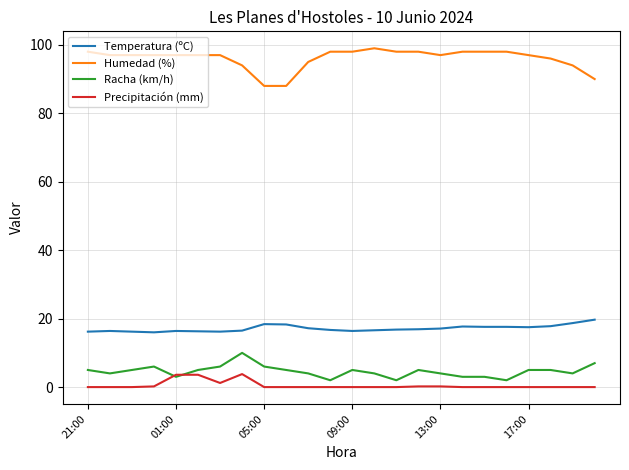

Which series has the widest spread of values?

Humedad (%)